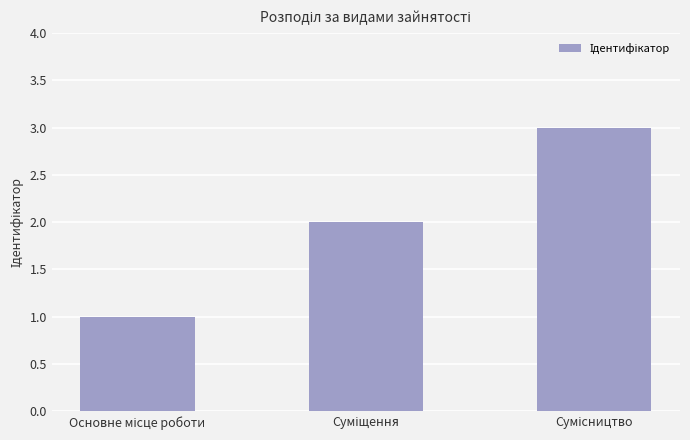

What is the difference between the second highest and minimum values?

1